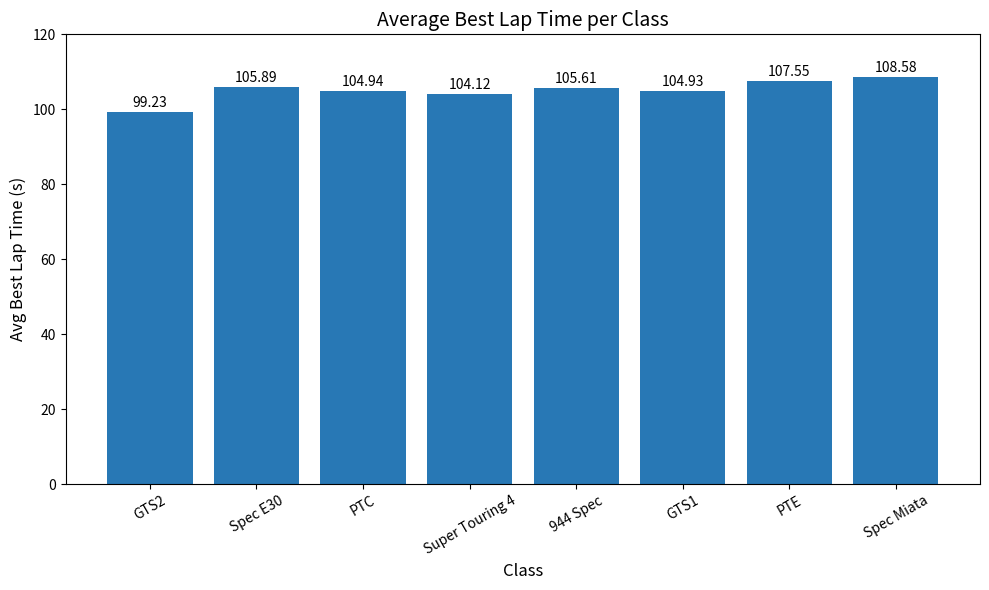

Are the bars grouped side by side (vs. stacked)?

No